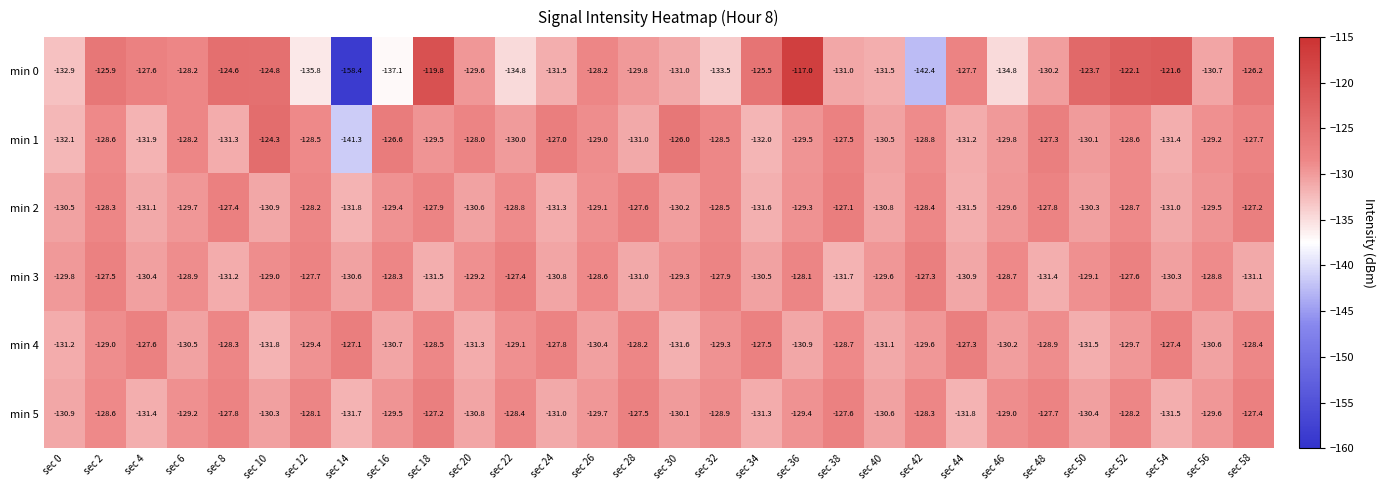

What is the lowest value of the min 1 series?

-141.3